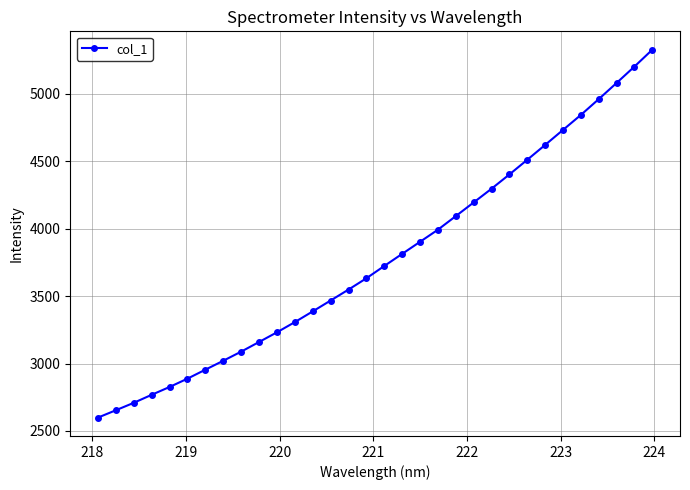

What is the difference between the maximum and minimum values?

2727.1